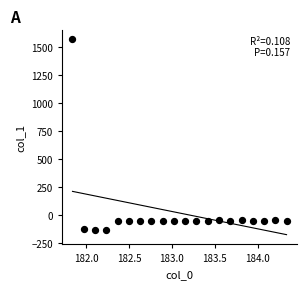

What is the range of Y values (max minus min)?

1703.5